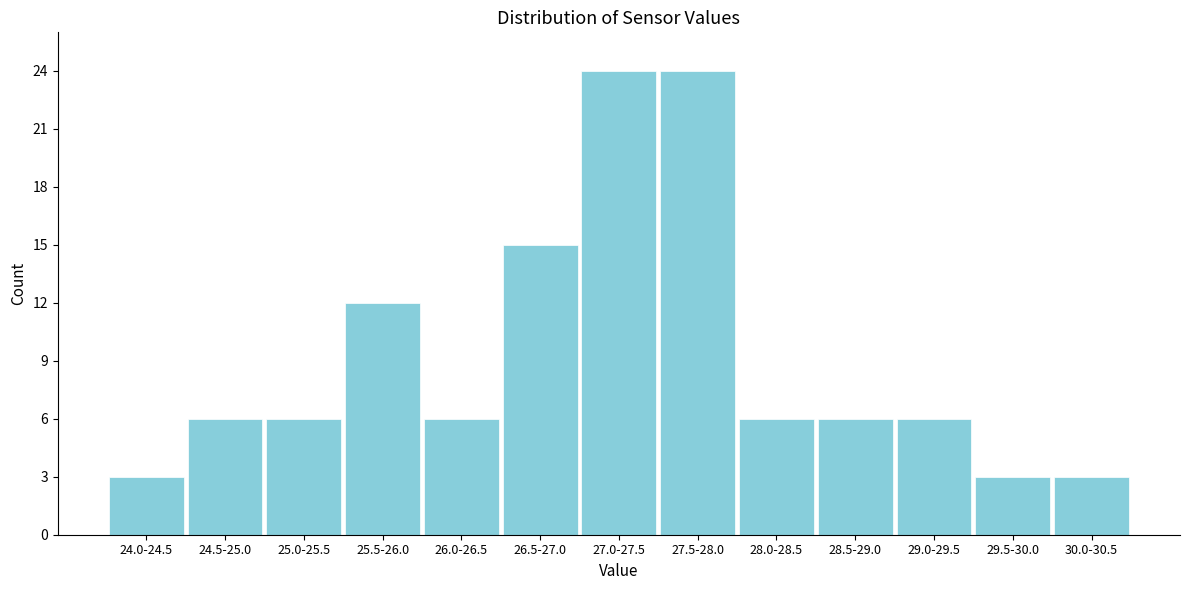

Reading left to right, list all the values displayed in this chart.

24.0-24.5=3	24.5-25.0=6	25.0-25.5=6	25.5-26.0=12	26.0-26.5=6	26.5-27.0=15	27.0-27.5=24	27.5-28.0=24	28.0-28.5=6	28.5-29.0=6	29.0-29.5=6	29.5-30.0=3	30.0-30.5=3